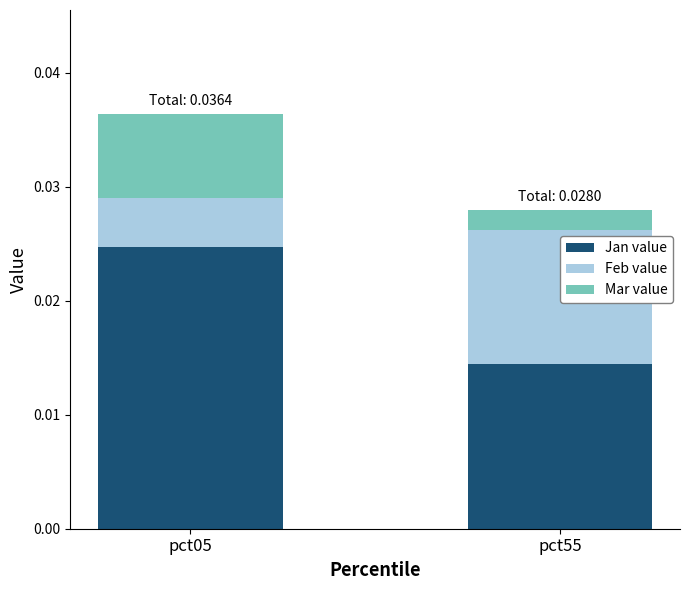

Does the chart contain stacked bars?

Yes